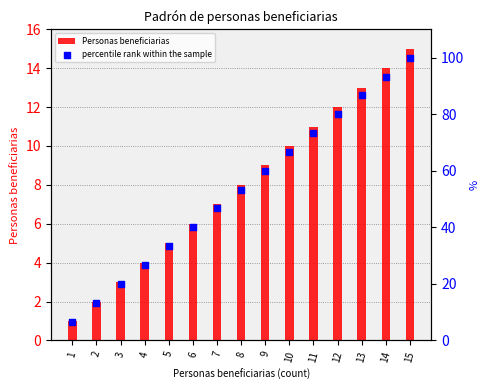

Is the value of percentile rank within the sample at 7 greater than the value of Personas beneficiarias at 9?

Yes